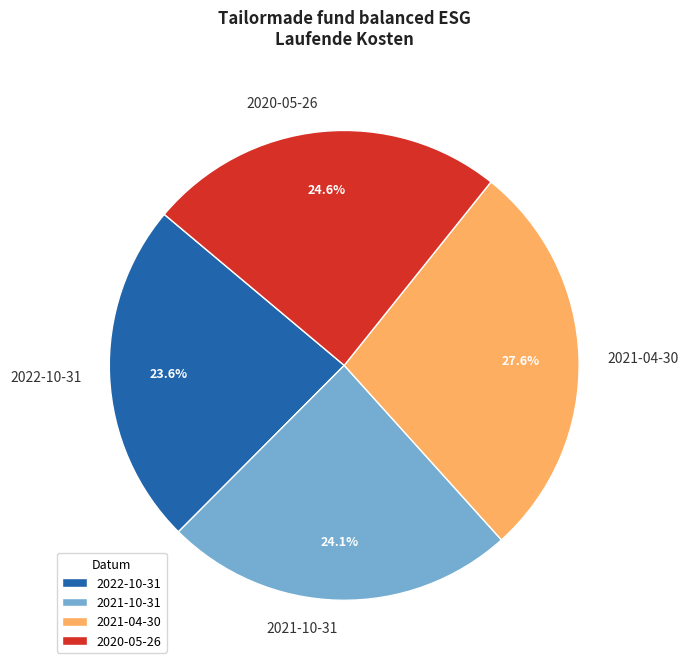

How much of the chart is everything except 2022-10-31?

76.4%